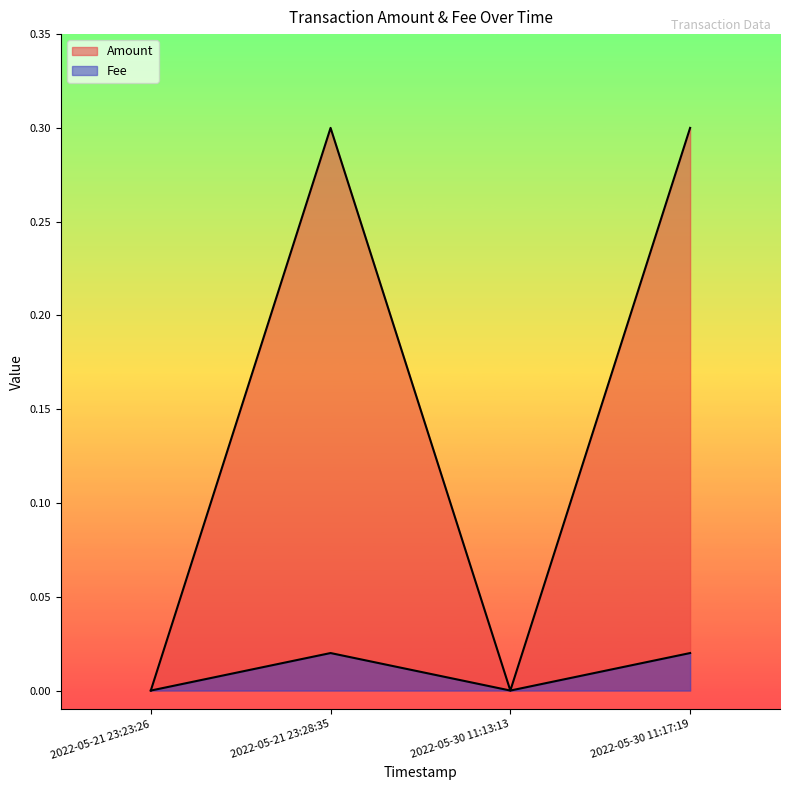

Is the value of Amount at 2022-05-21 23:28:35 greater than the value of Fee at 2022-05-30 11:13:13?

Yes